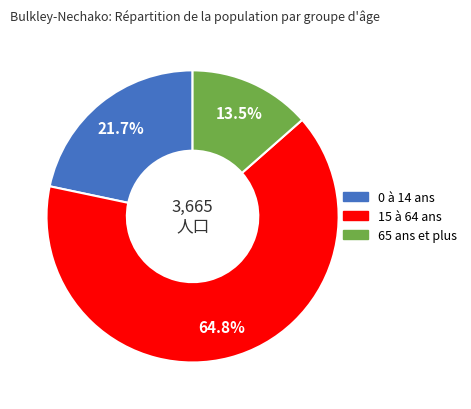

Rank the categories by value from lowest to highest.

65 ans et plus, 0 à 14 ans, 15 à 64 ans